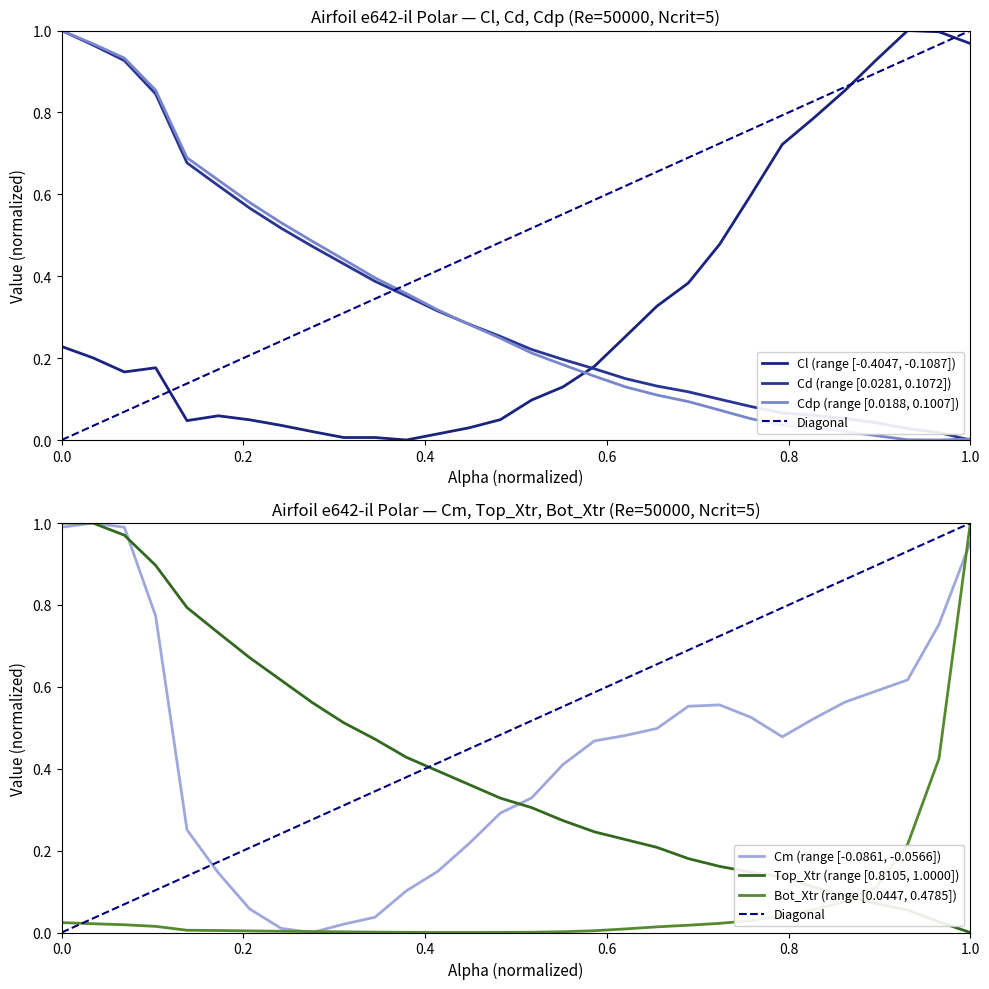

What is the average value of the Bot_Xtr series?

0.1